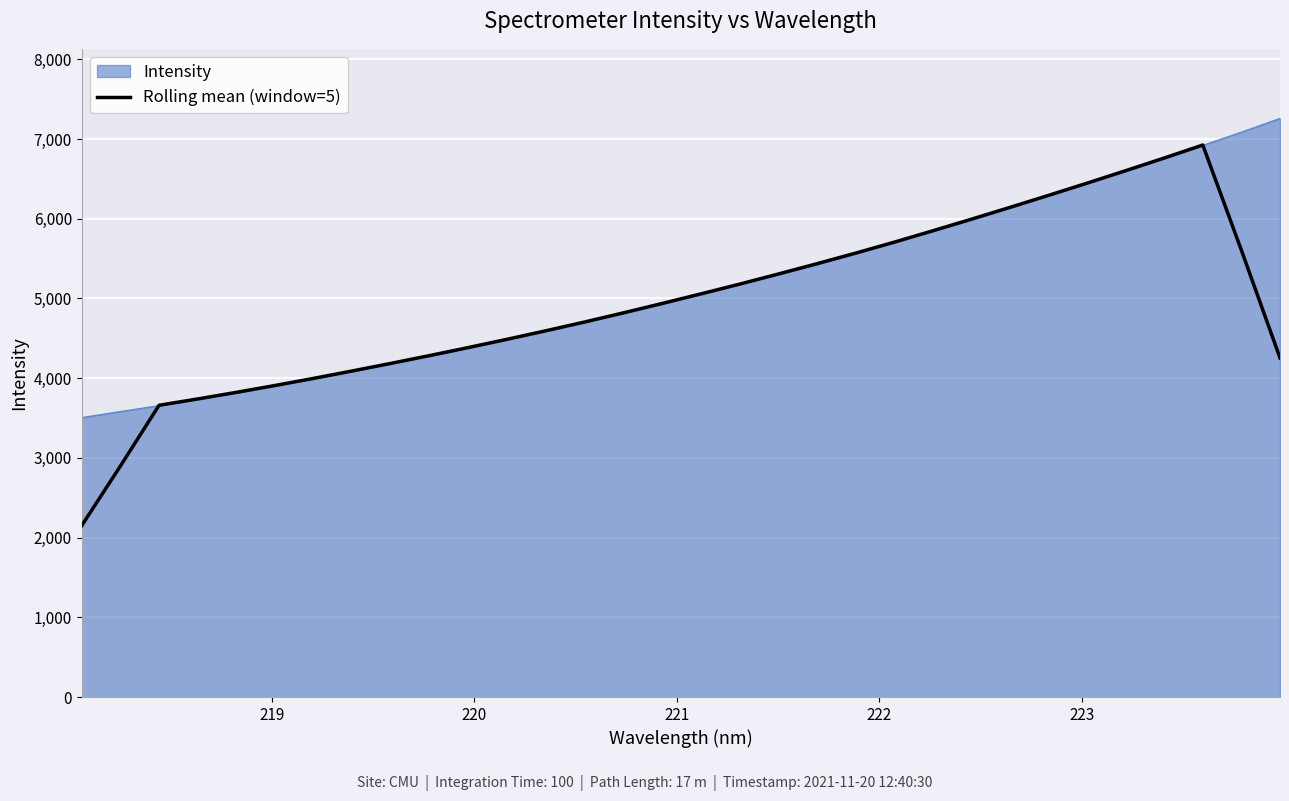

List the series in order of their peak value, highest first.

Intensity, Rolling mean (window=5)